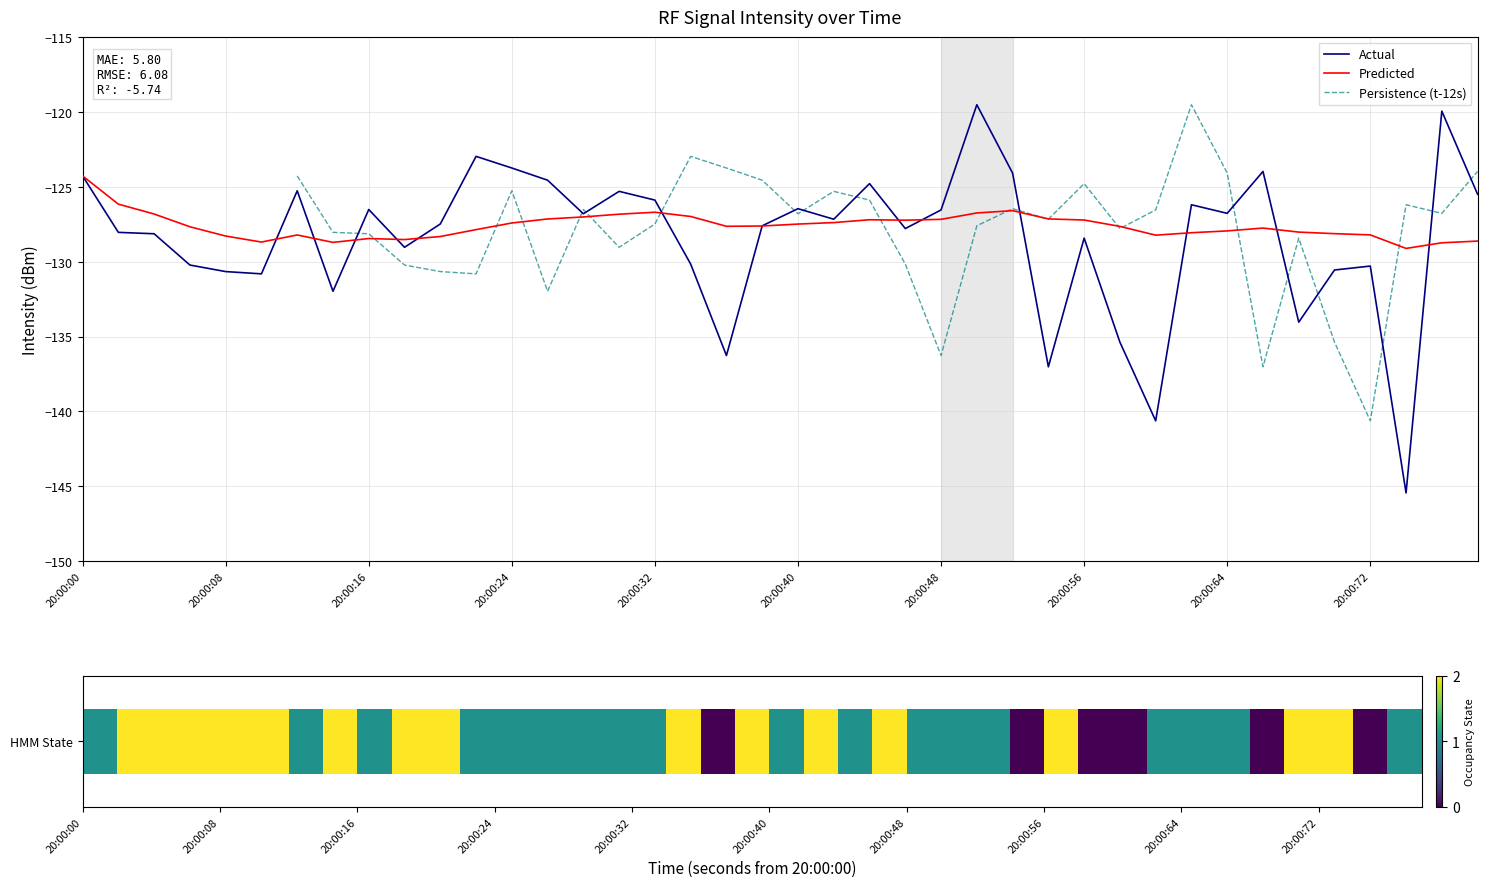

How many series are shown in this chart?

3